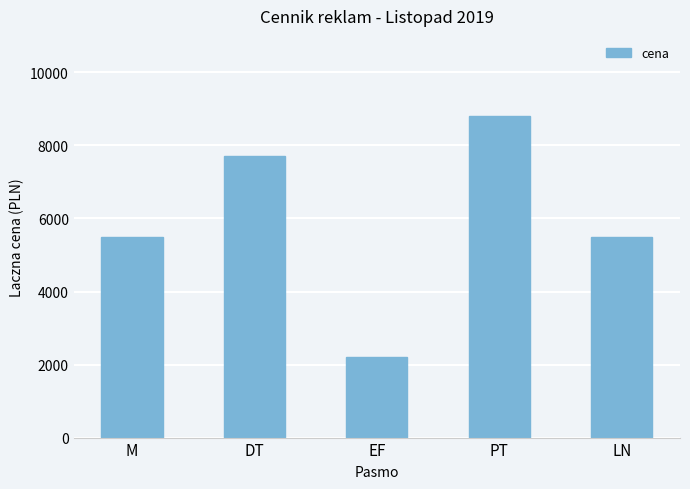

What is the difference between the values at M and DT?

2200